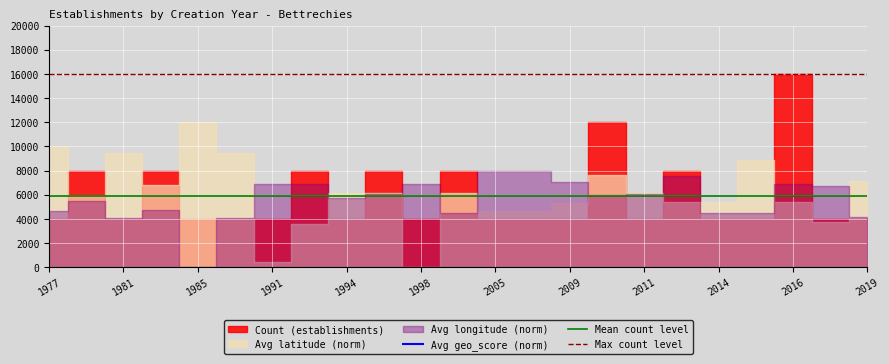

What is the minimum value for Max count level?

16000.0